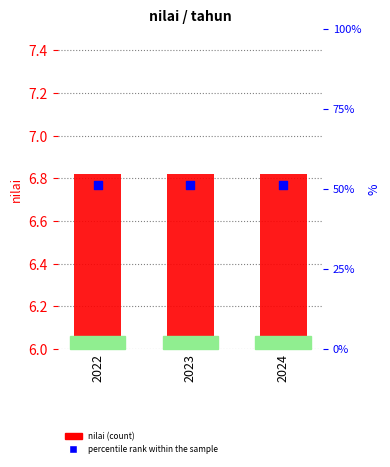

What are all the series names shown in the legend?

nilai, percentile rank within the sample